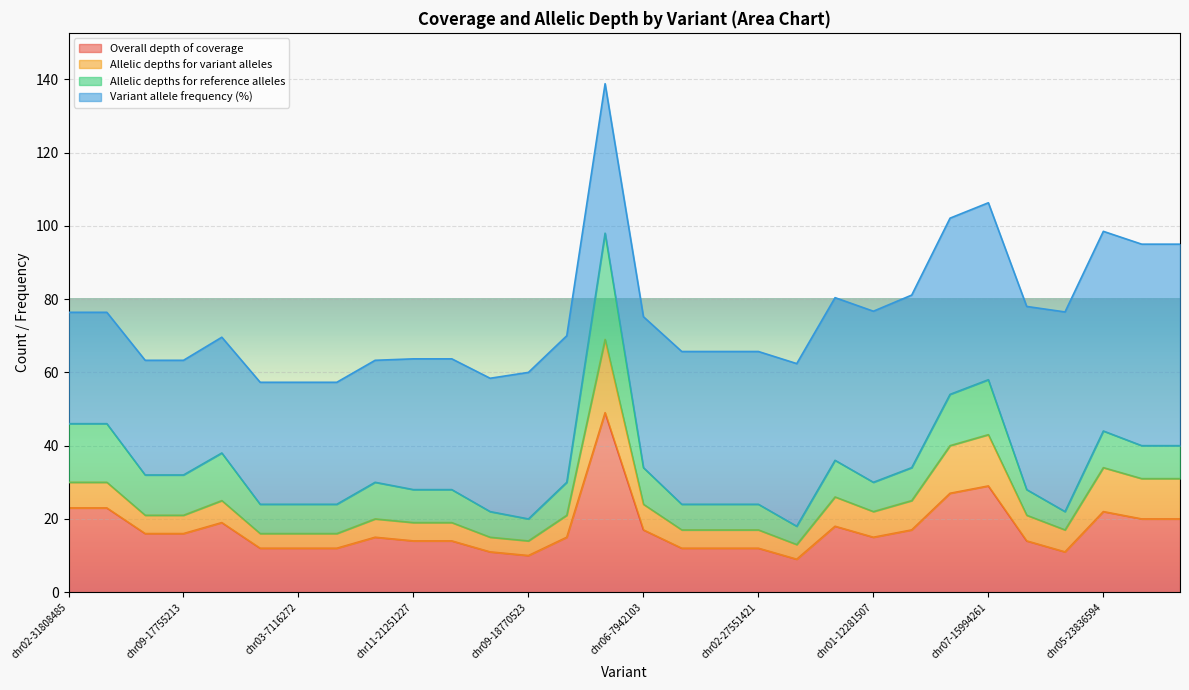

Where is the first local minimum for Allelic depths for variant alleles?

chr06-23511251